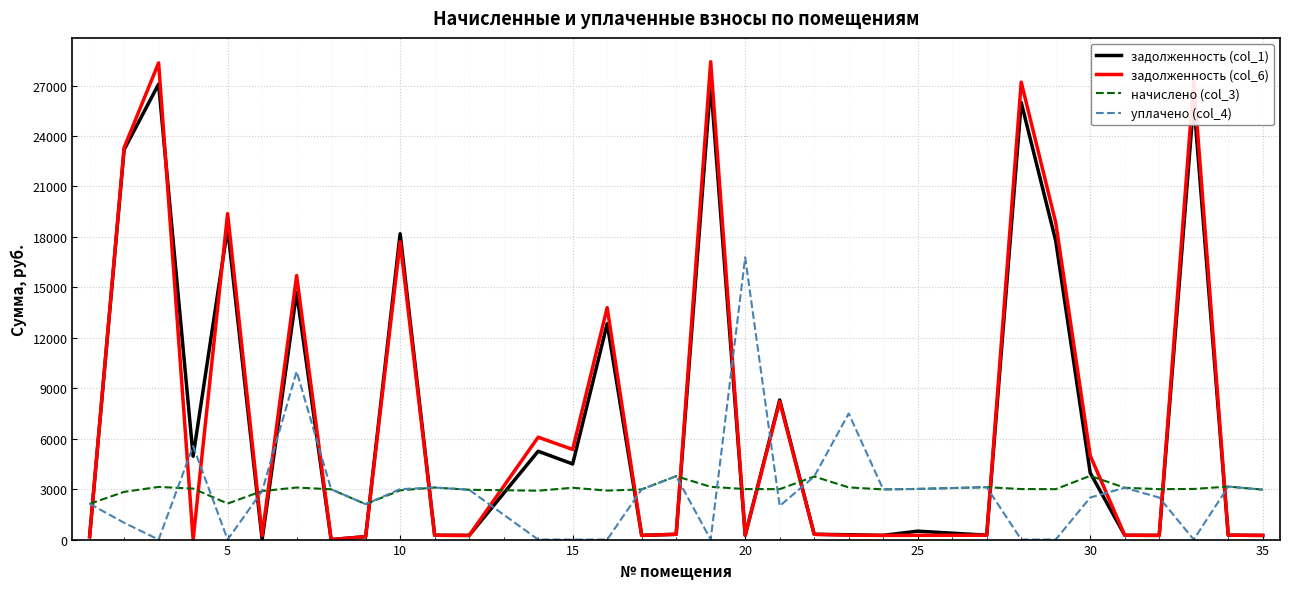

What is the maximum value for уплачено (col_4)?

16783.1